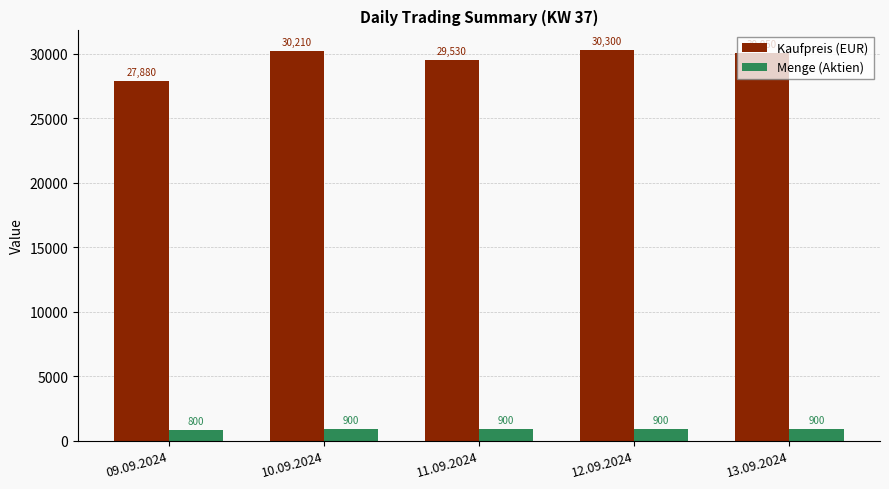

Which series has the largest range (max minus min)?

Kaufpreis (EUR)